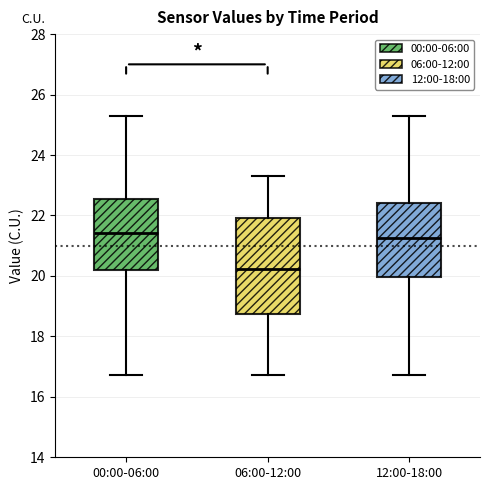

Where is the lower edge of the box for 06:00-12:00 on the y-axis? The values are not printed on the chart, so give them approximately, as read against the axis.

18.8